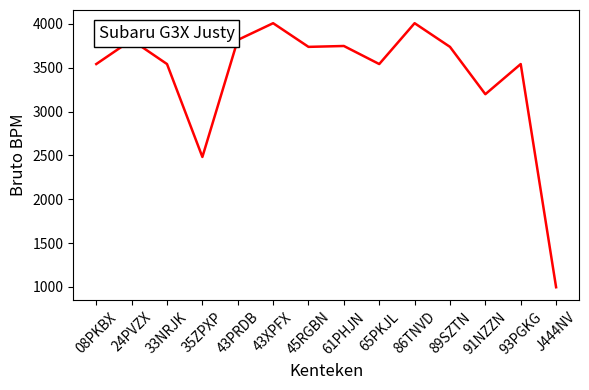

The value at 93PGKG is 3543. True or false?

True